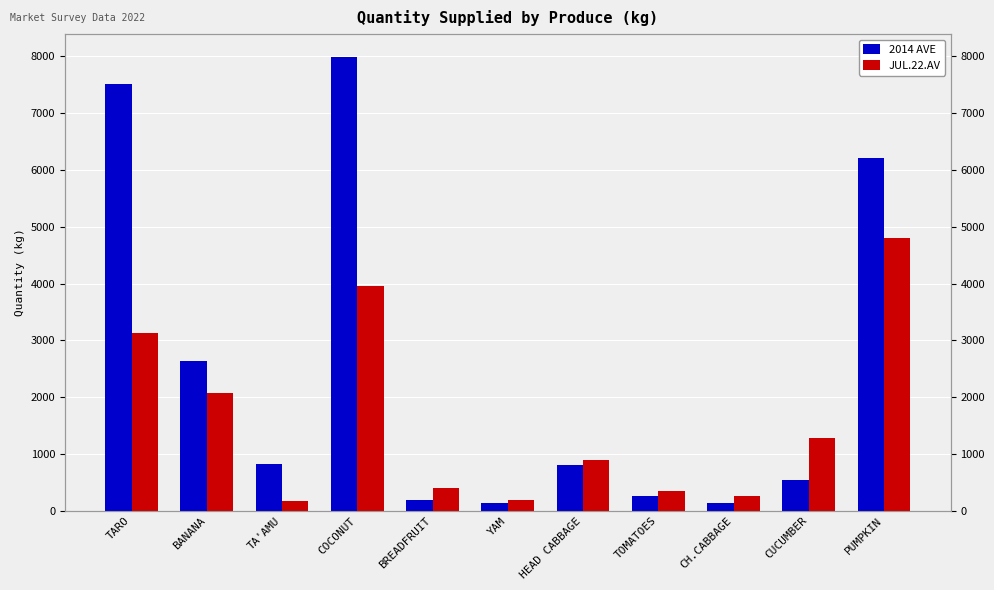

How many values in the 2014 AVE series are below 811?

5